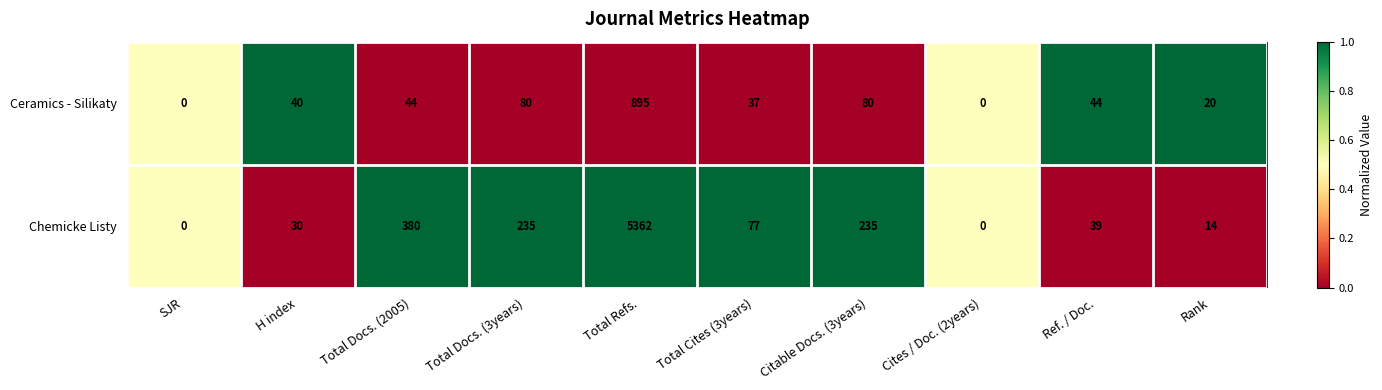

Reading right to left, extract all data points from this chart.

Ceramics - Silikaty: 20	44	0	80	37	895	80	44	40	0
Chemicke Listy: 14	39	0	235	77	5362	235	380	30	0